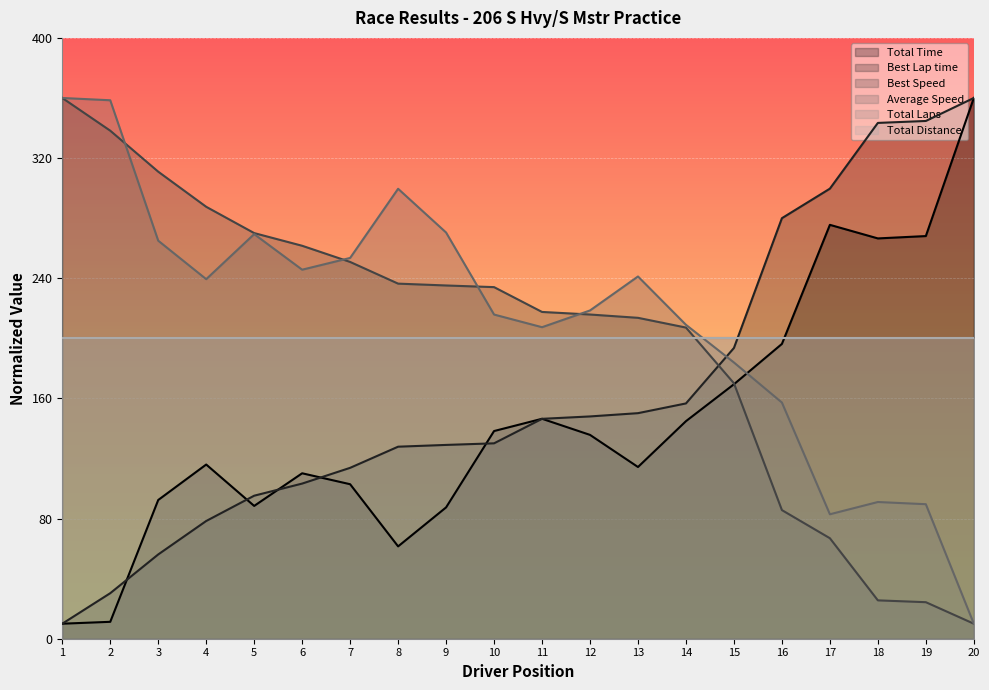

At which label does Average Speed first exceed 239?

1